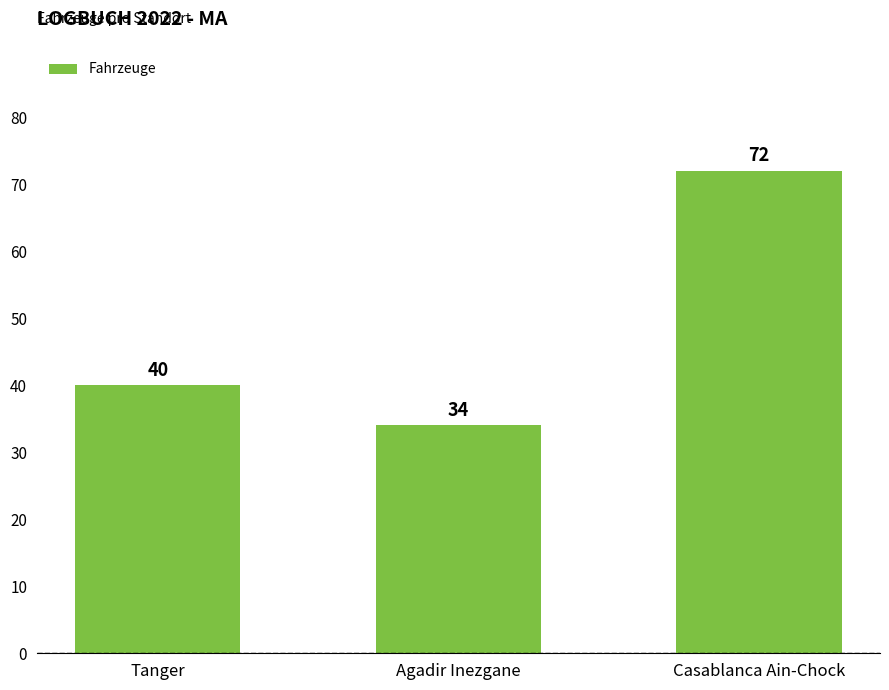

Is it true that the value at Casablanca Ain-Chock is 97?

False